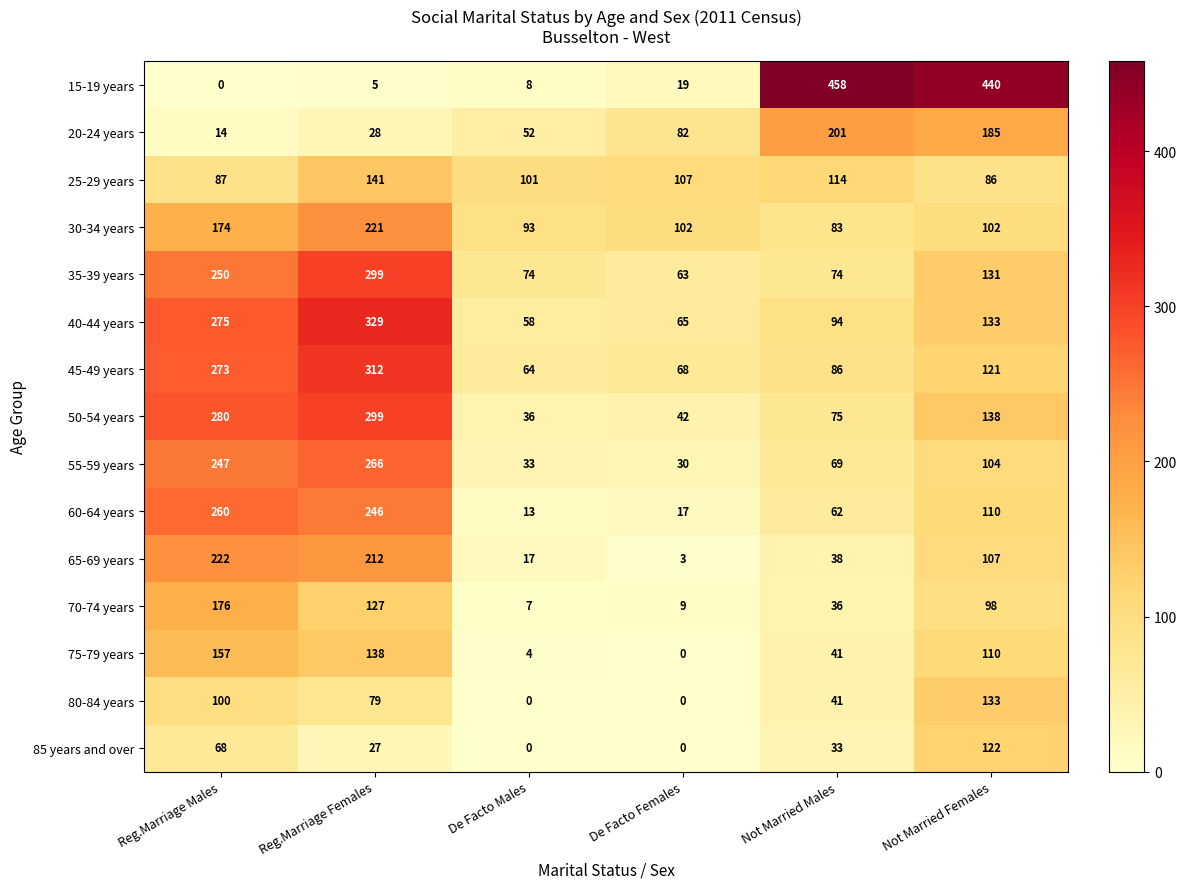

Between De Facto Females and Not Married Females, which series saw the biggest shift?

15-19 years